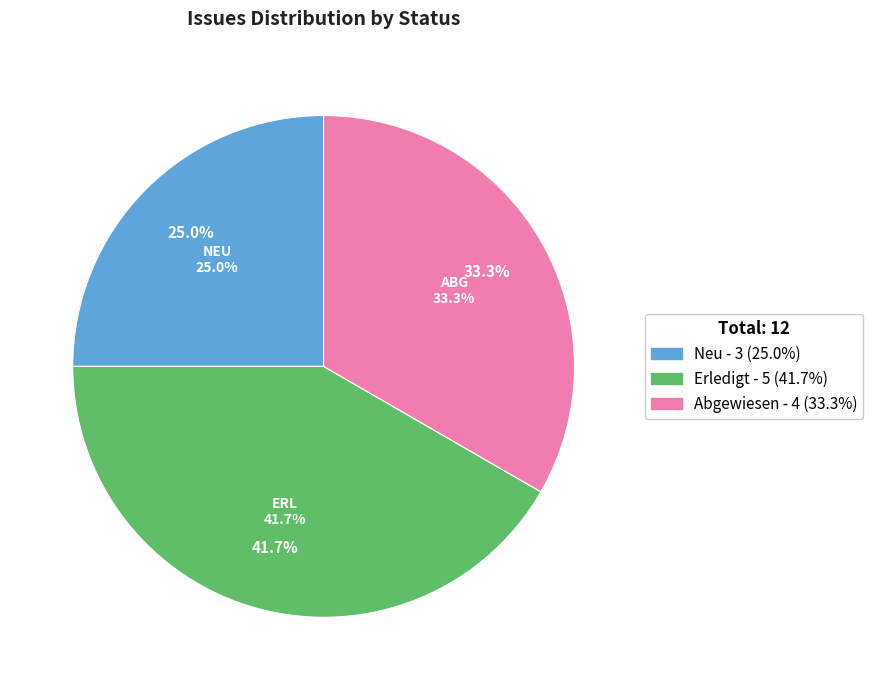

Does 76 represent more than half of the total?

No